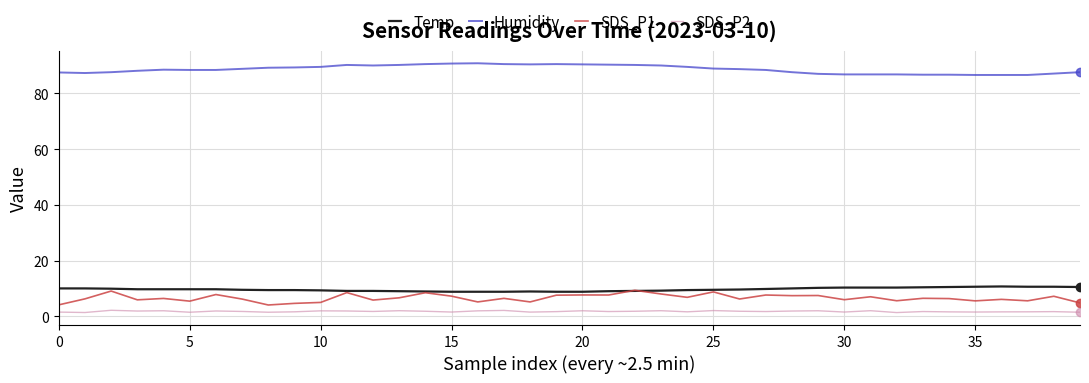

How many lines are shown in the chart?

4